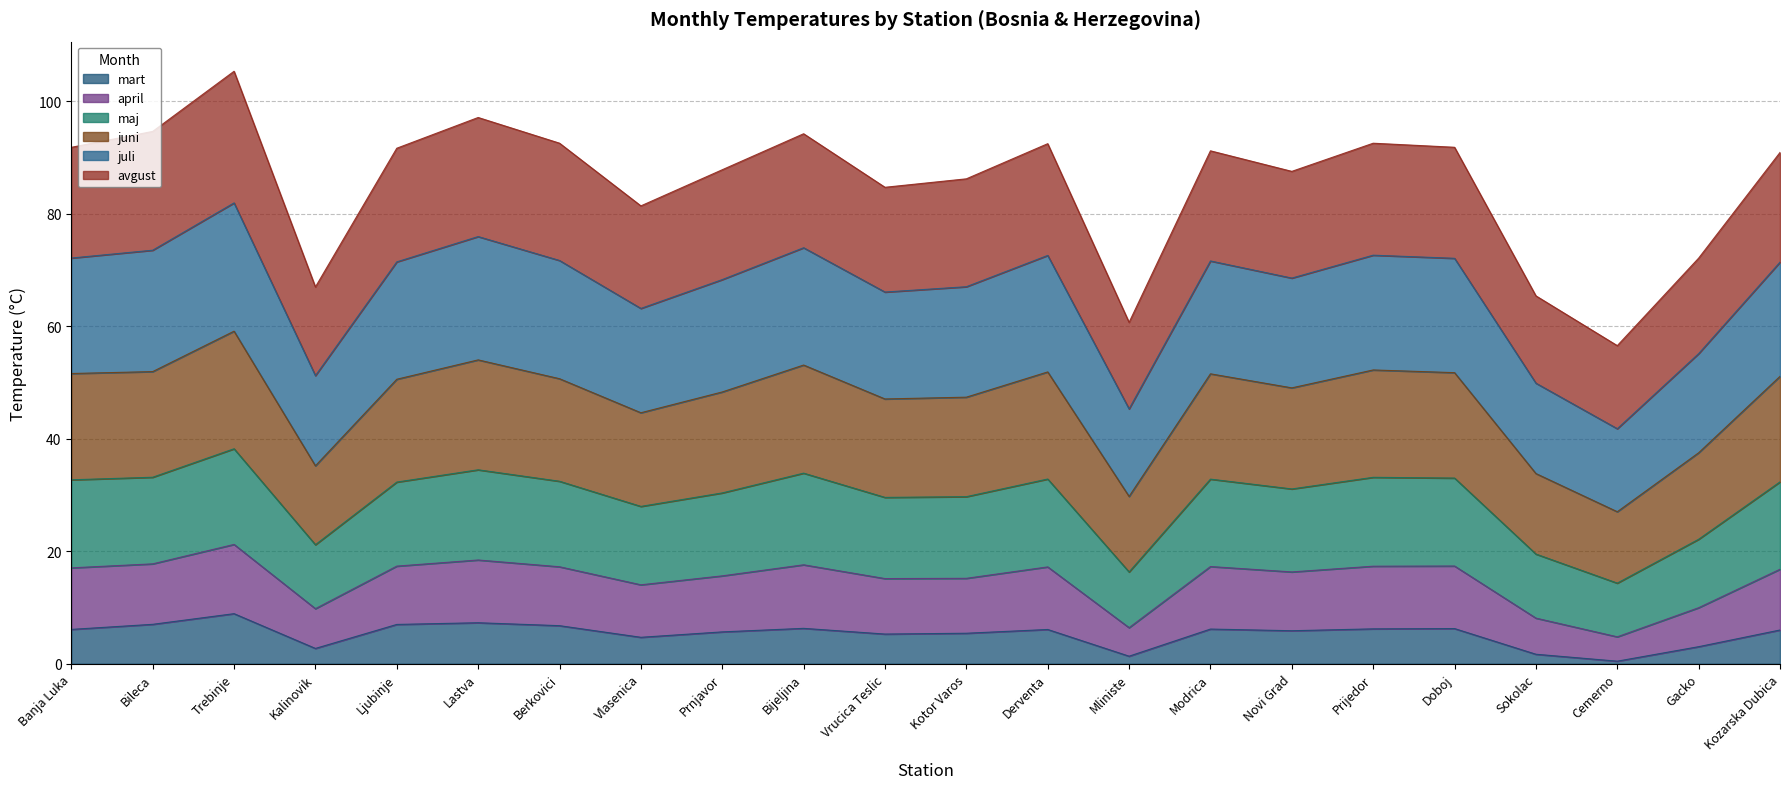

What is the total value across all series at Lastva?

97.1